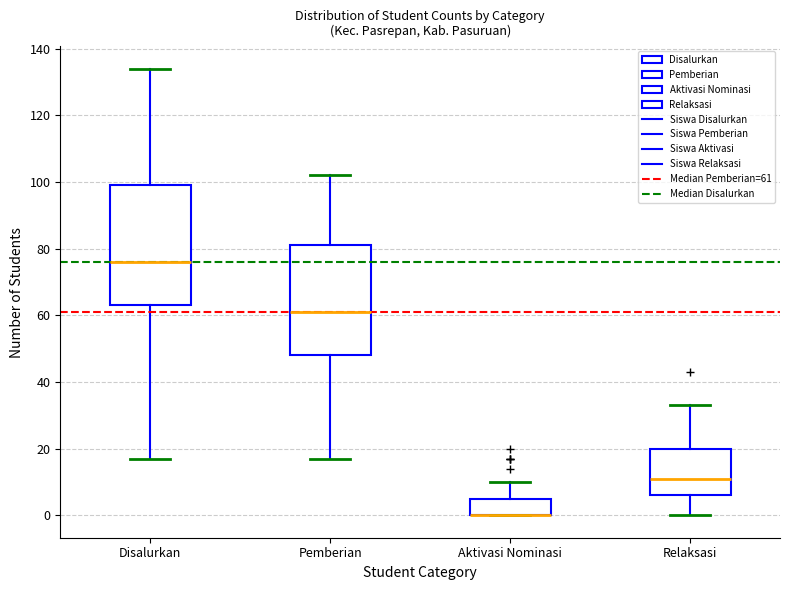

Comparing the boxes themselves (not the whiskers), which one is the tallest?

Disalurkan